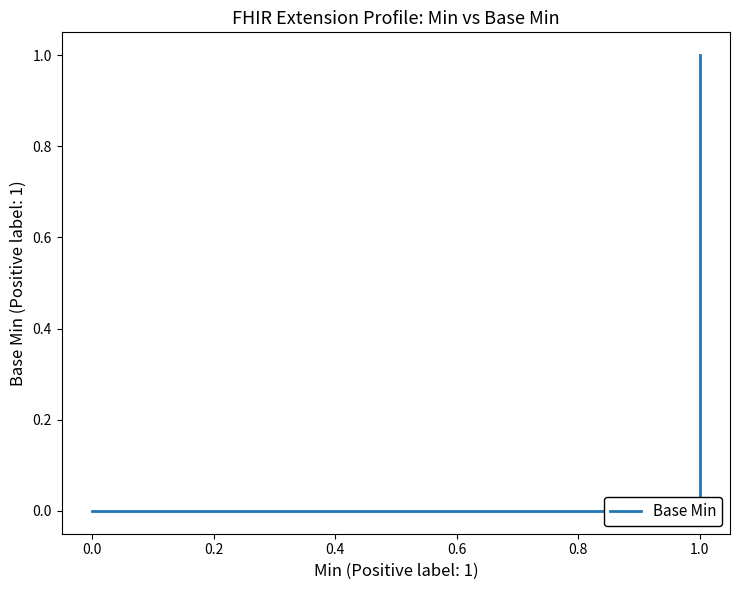

How many distinct data groups are displayed?

1